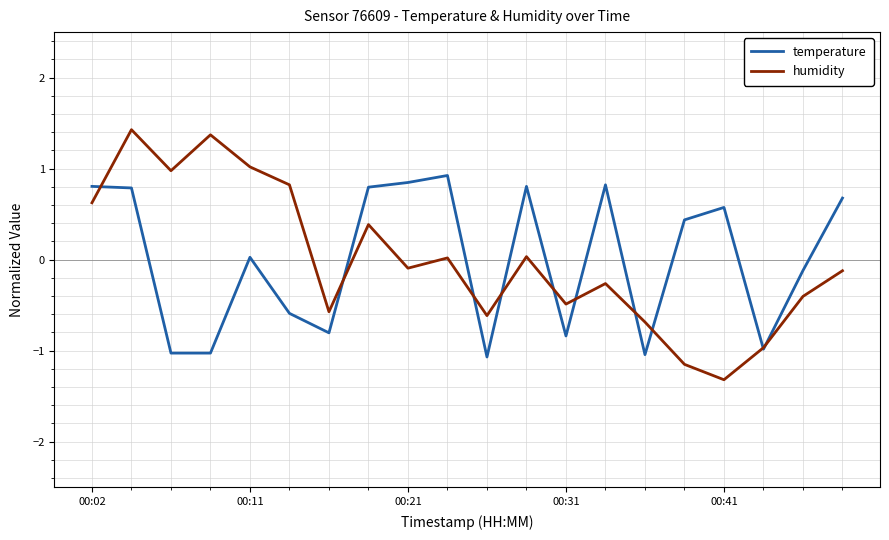

Which series has the widest spread of values?

humidity